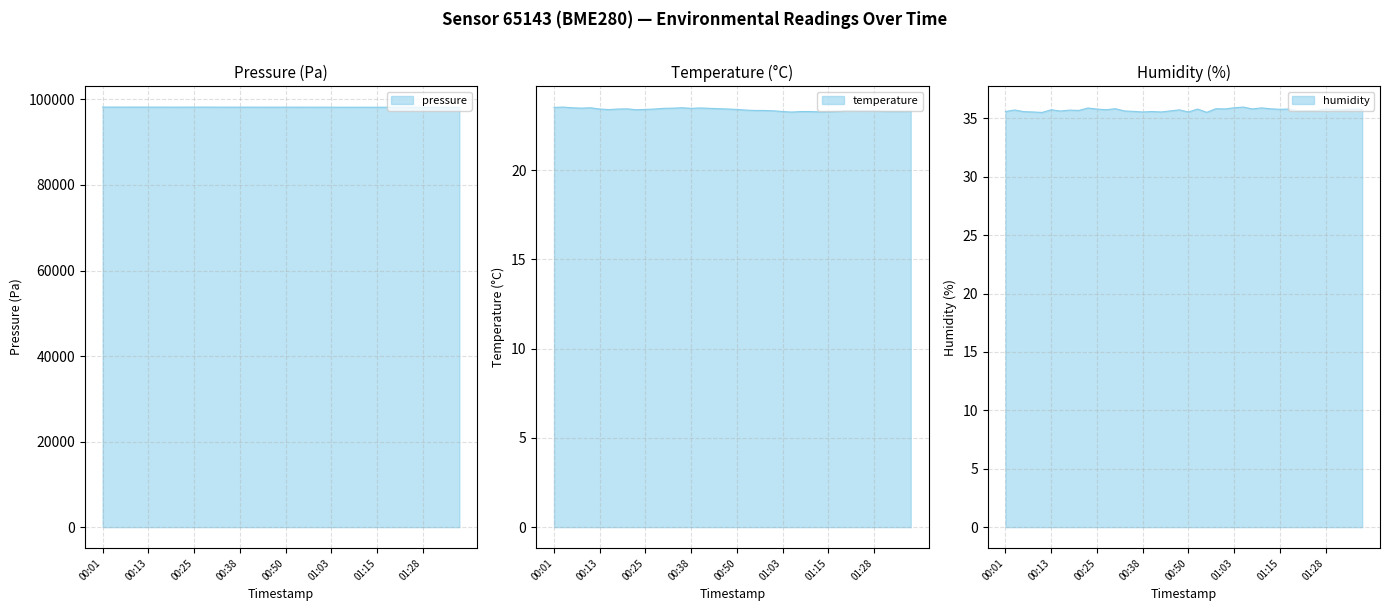

What position from the left is 01:26?

35